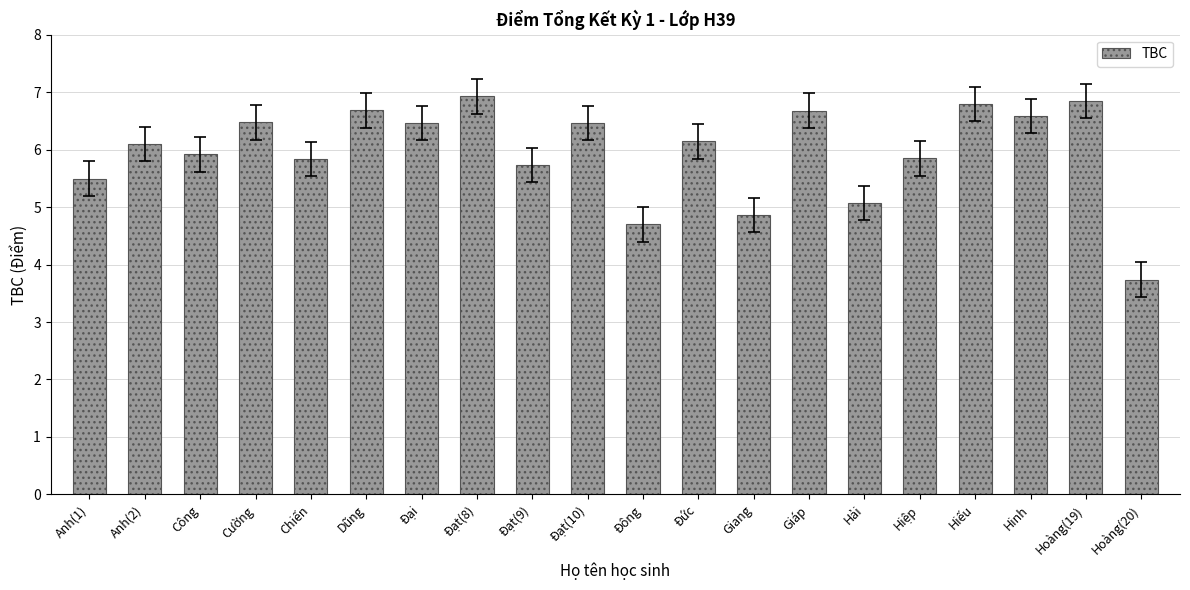

Which category has the lowest value across all series?

Hoàng(20)